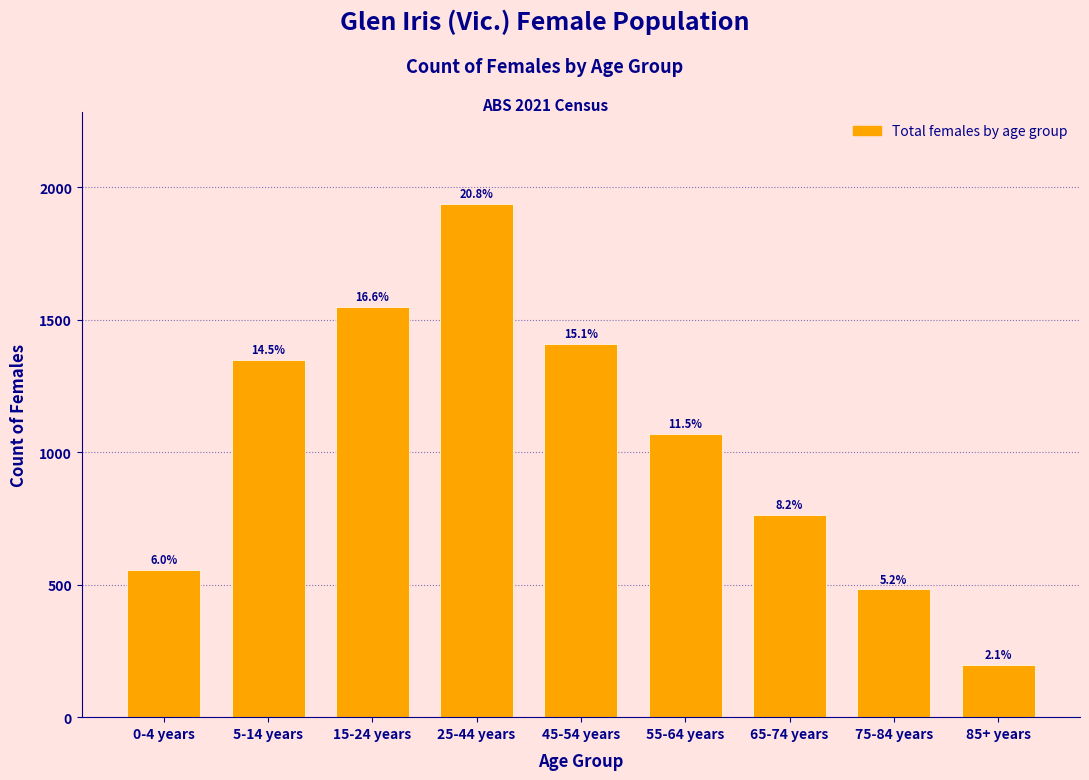

Are the bars horizontal?

No